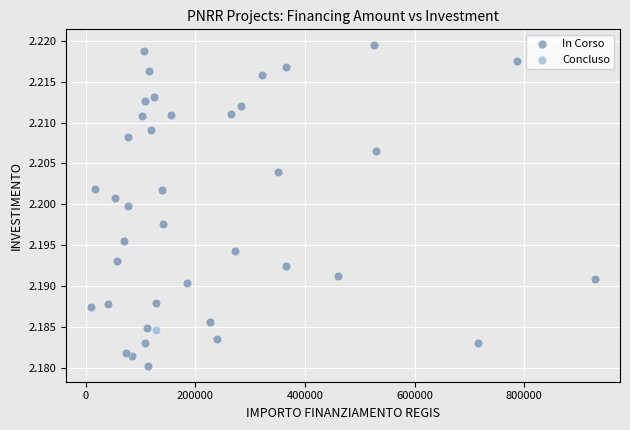

What are all the series names shown in the legend?

In Corso, Concluso